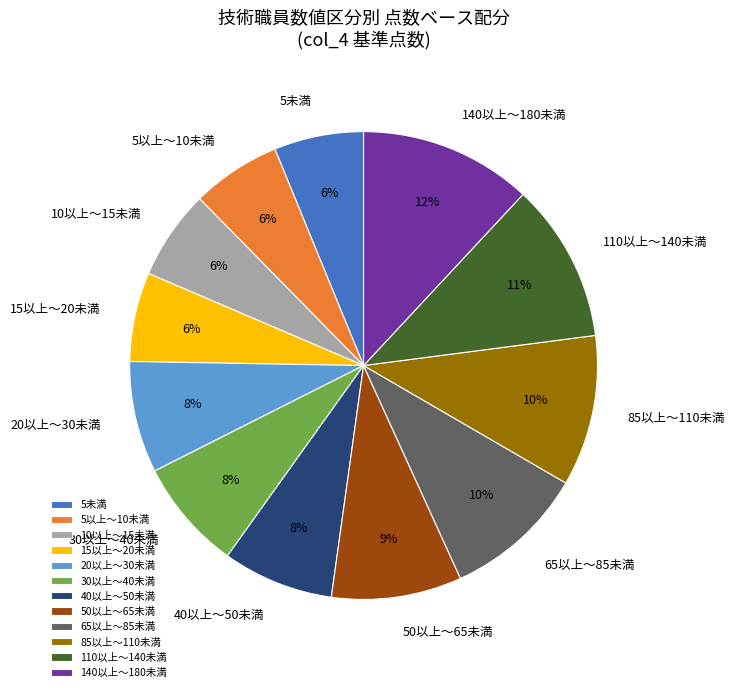

How many slices are in this pie chart?

12